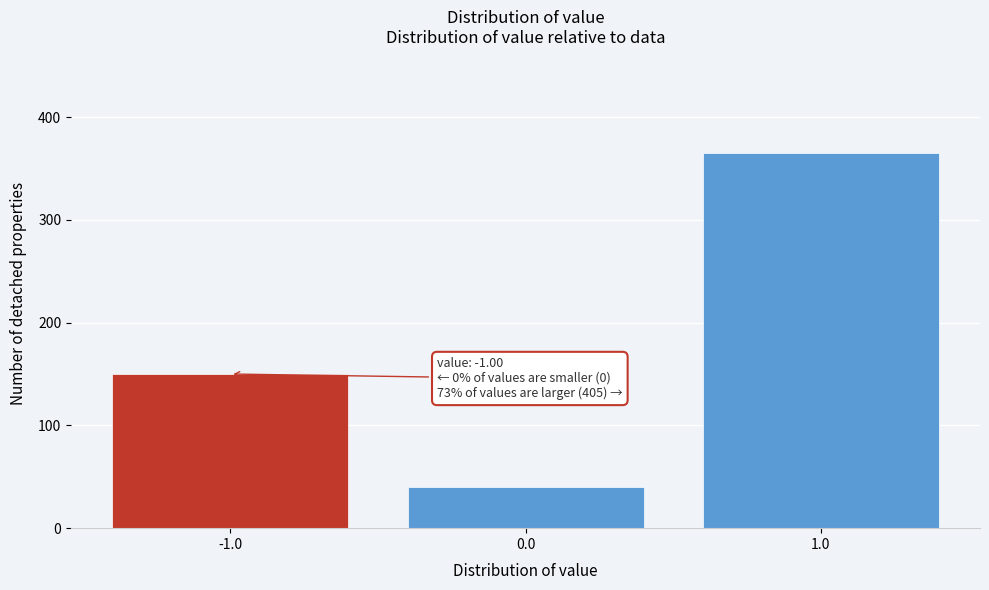

Which range on the x-axis has the tallest bar?

0.5 to 1.5